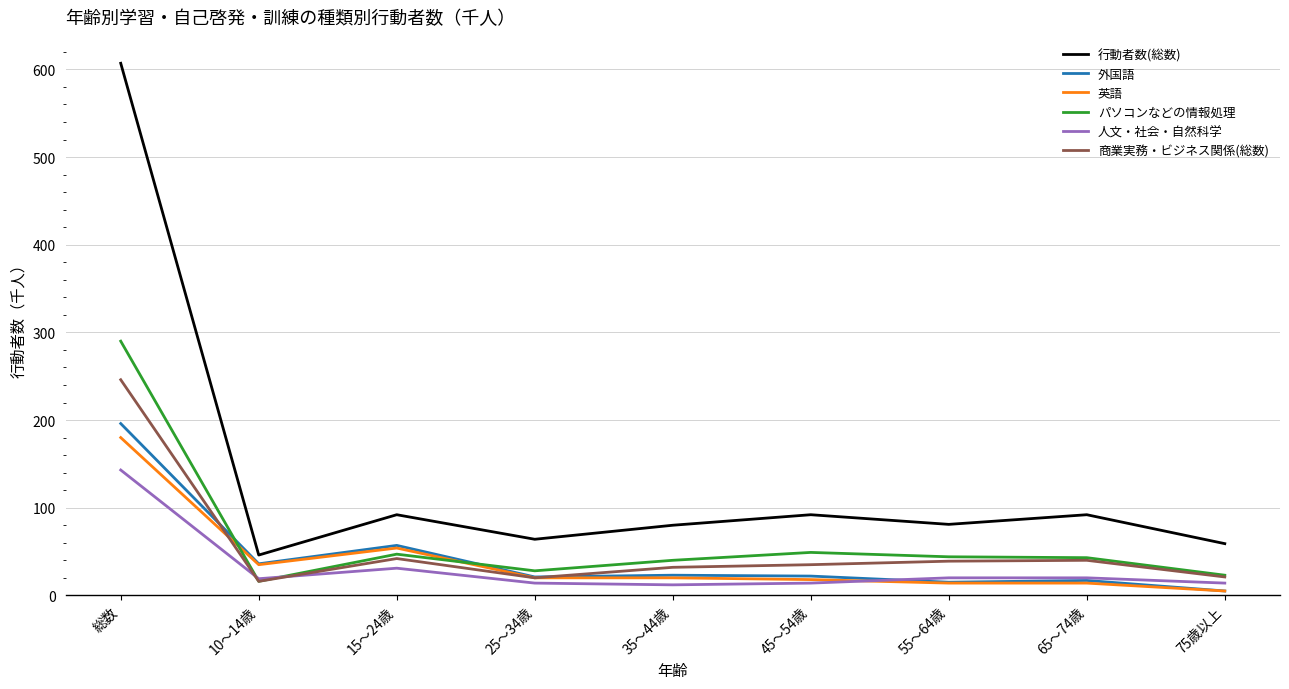

True or false: 商業実務・ビジネス関係(総数) has a value of 32 at 35～44歳.

True